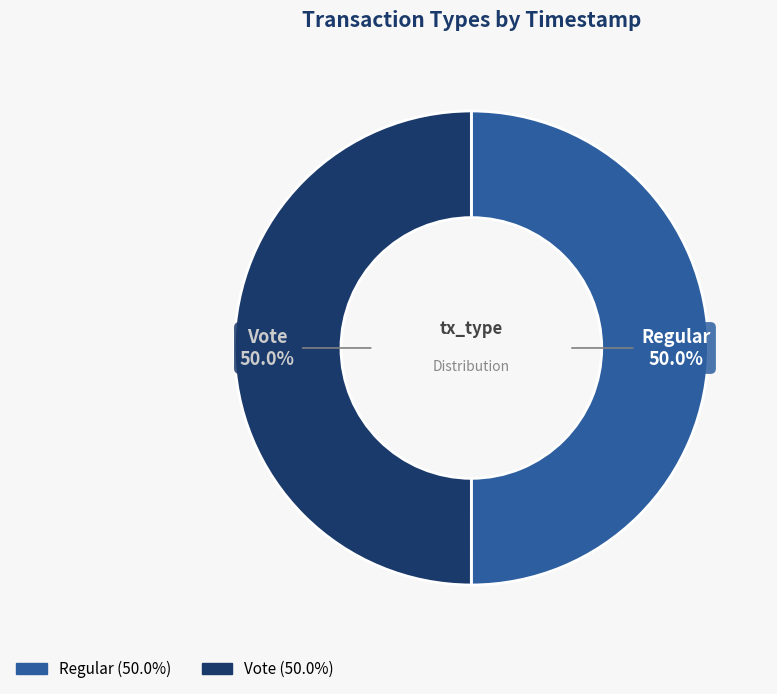

What is the ratio of the value at Regular to the value at Vote?

1.0